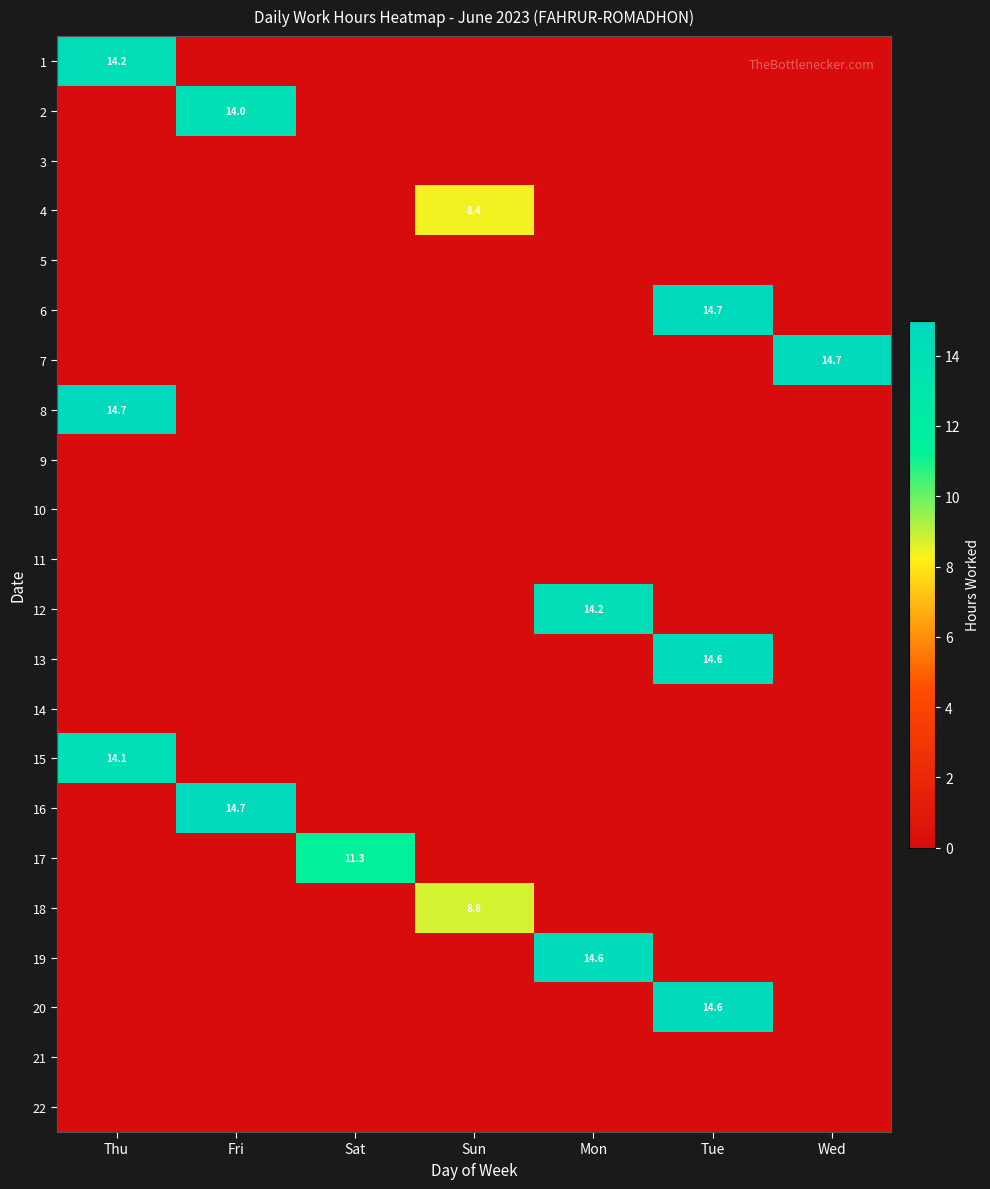

How many values in the 6 series exceed 0?

1